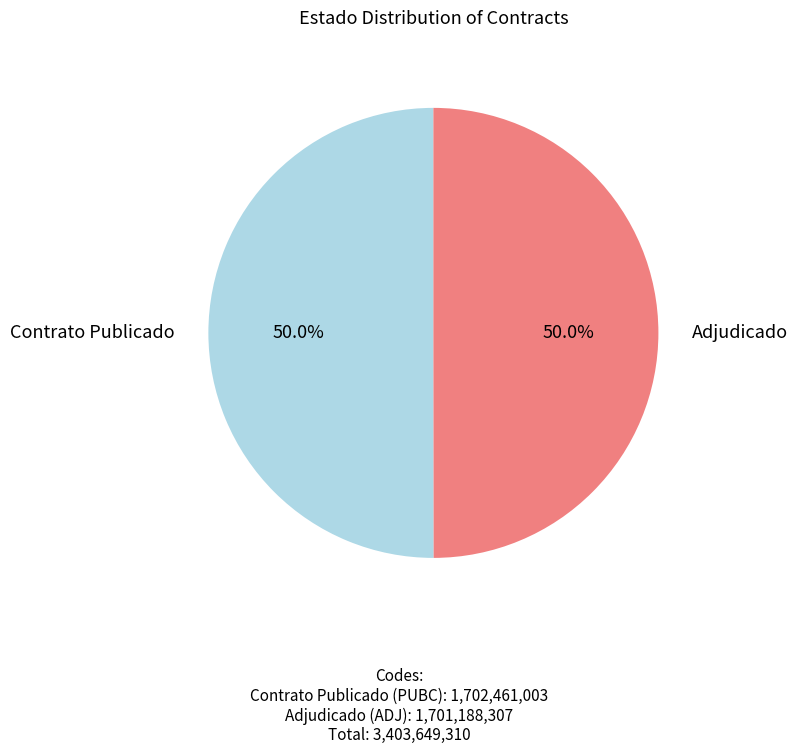

What is the ratio of the value at Contrato Publicado to the value at Adjudicado?

1.0